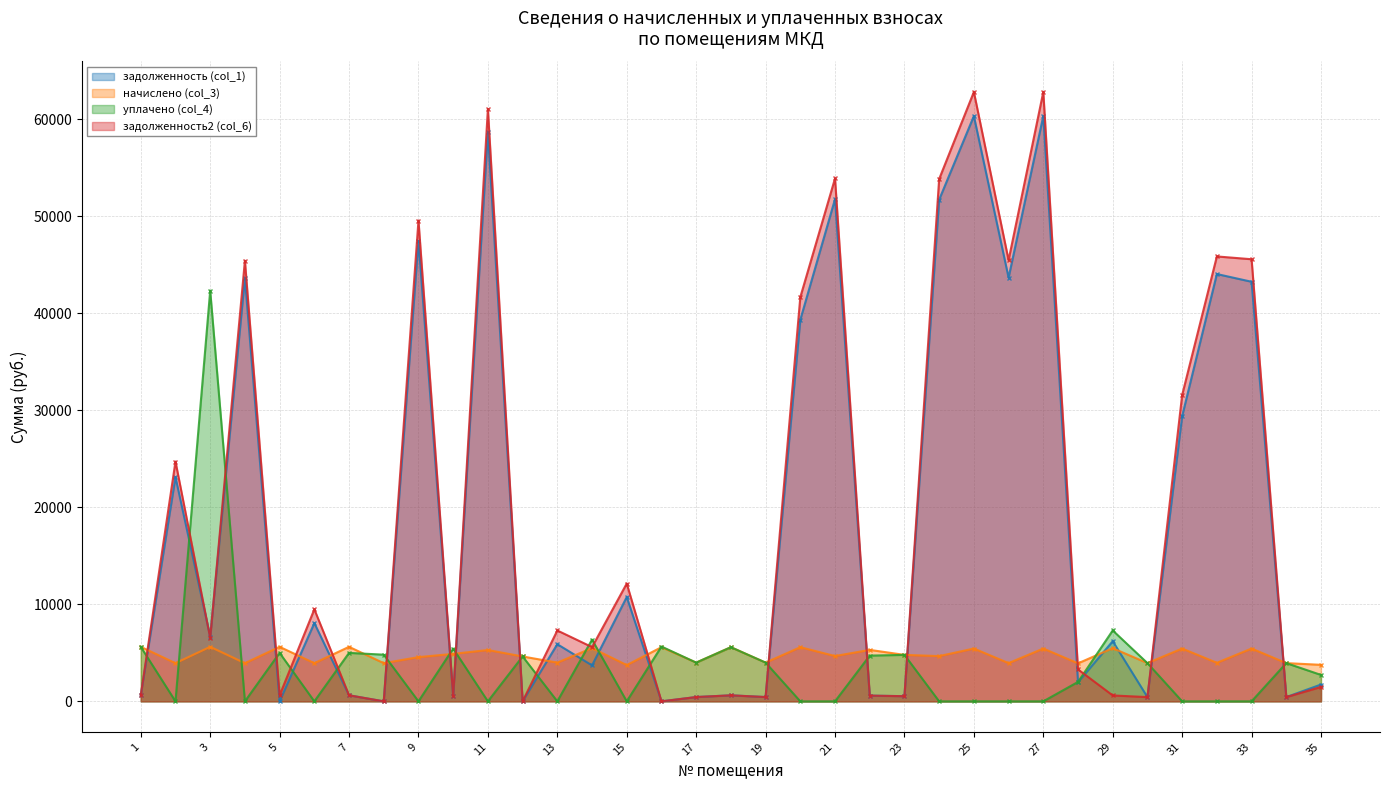

Does the chart display data point markers on the line(s)?

Yes